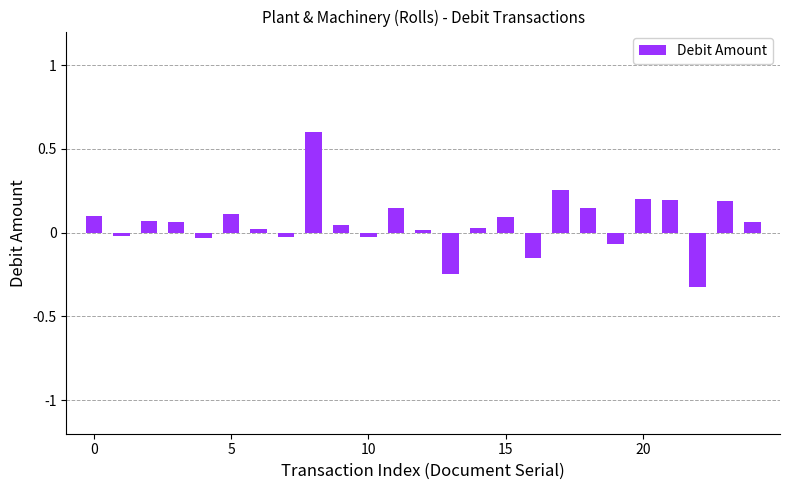

What is the value of the 22nd bar from the left?

0.2